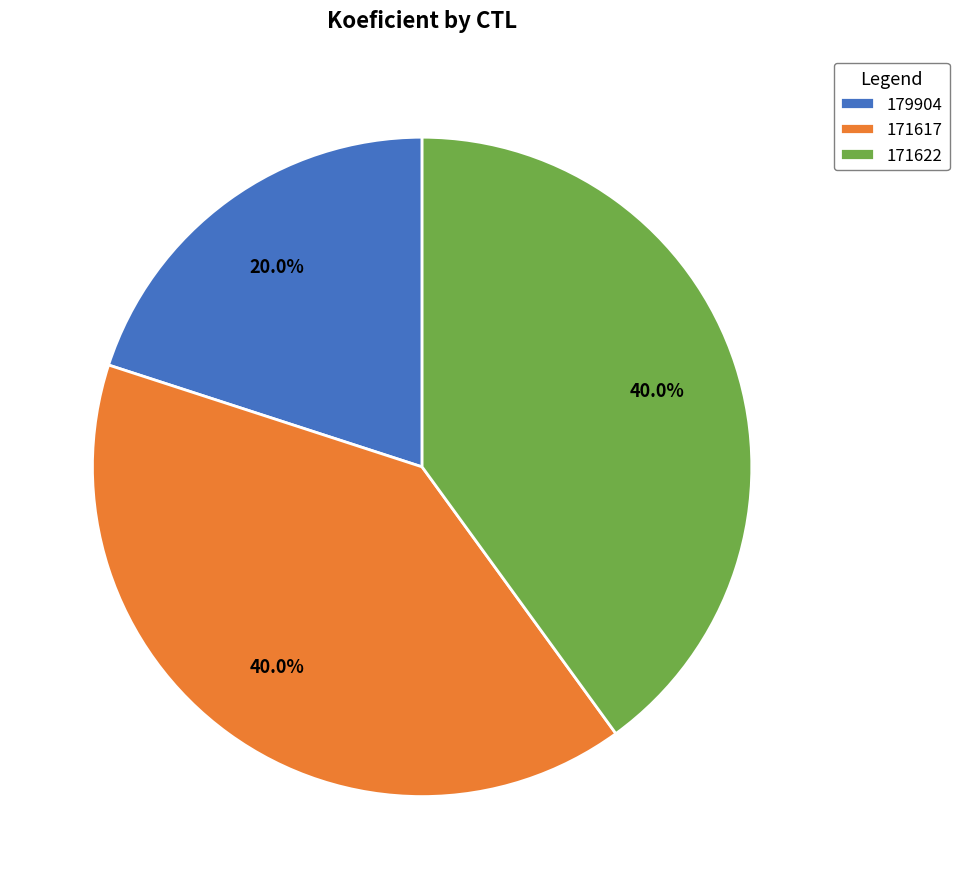

How many slices are in this pie chart?

3